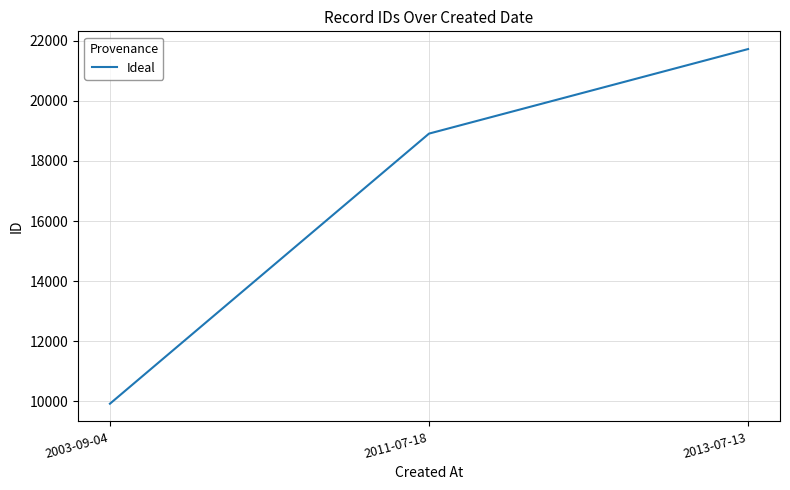

Reading right to left, transcribe all the data shown in this chart.

2013-07-13=21721	2011-07-18=18909	2003-09-04=9925